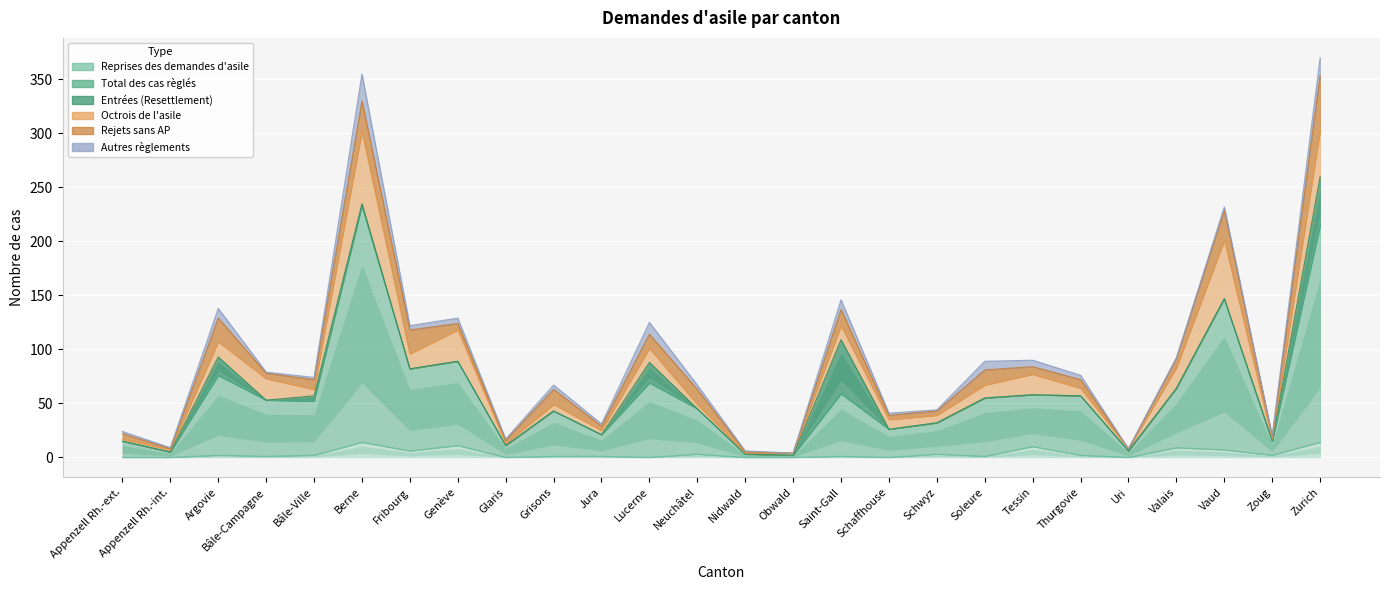

What is the difference between the highest and lowest values at Vaud?

140